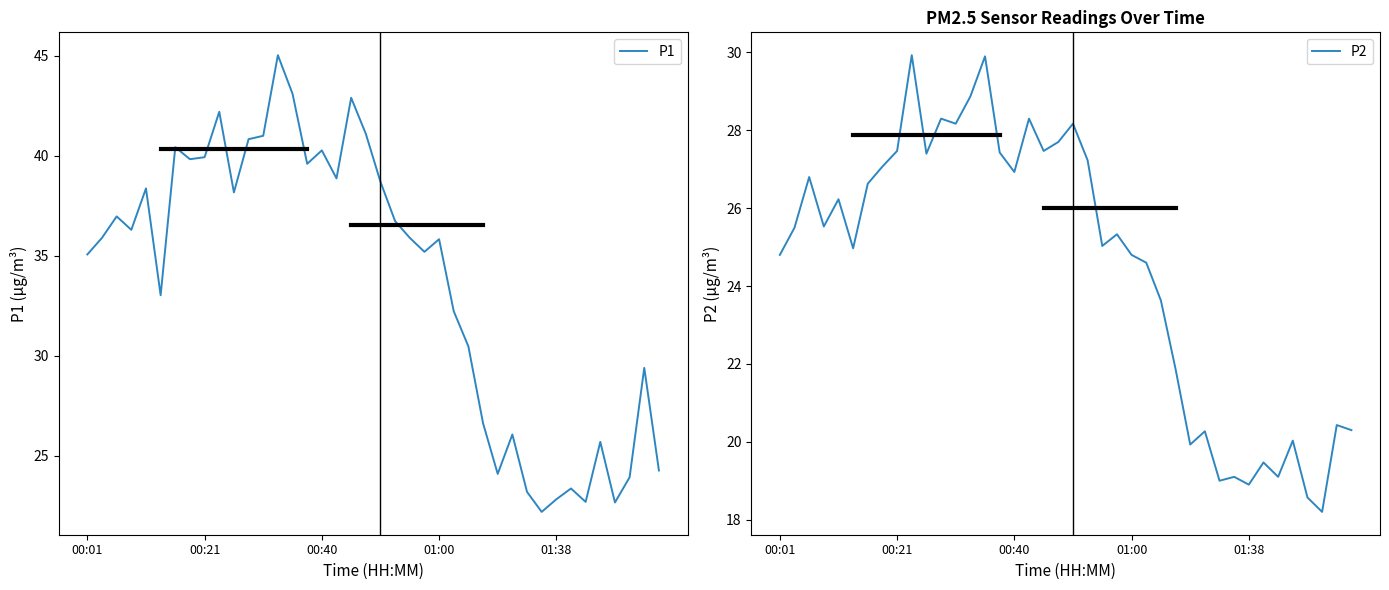

Is it true that P2 equals 18.9 at 01:38?

True